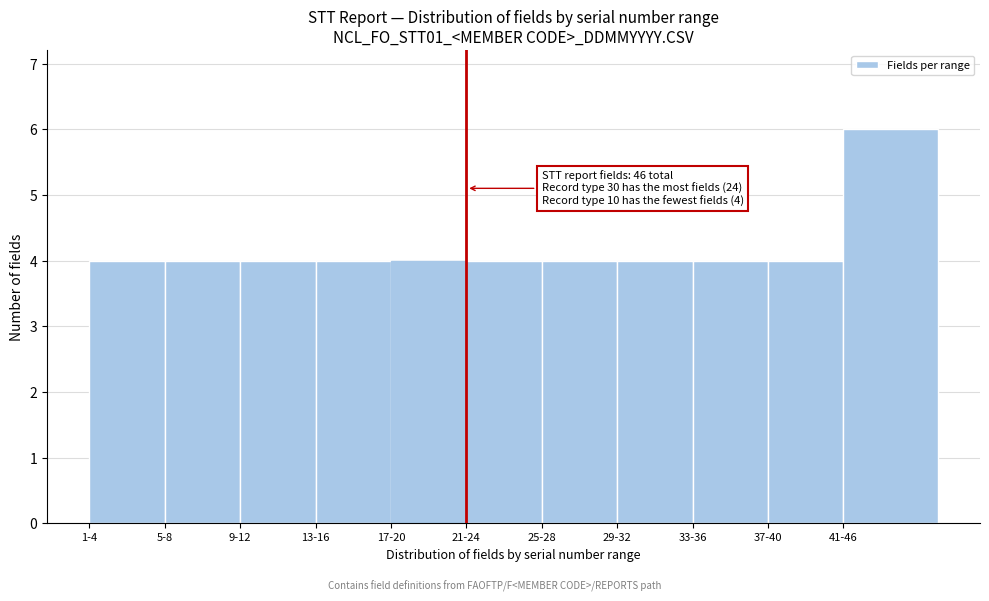

Reading left to right, what are all the values shown in this chart?

4	4	4	4	4	4	4	4	4	4	6